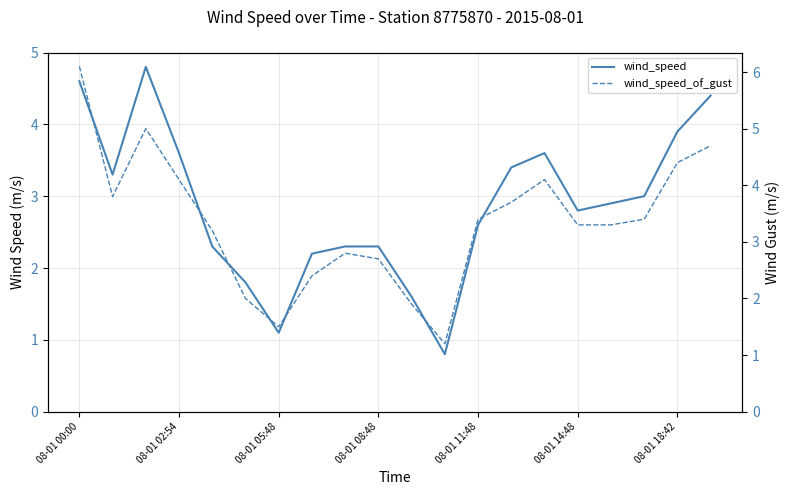

What is the minimum value shown in the chart?

0.8